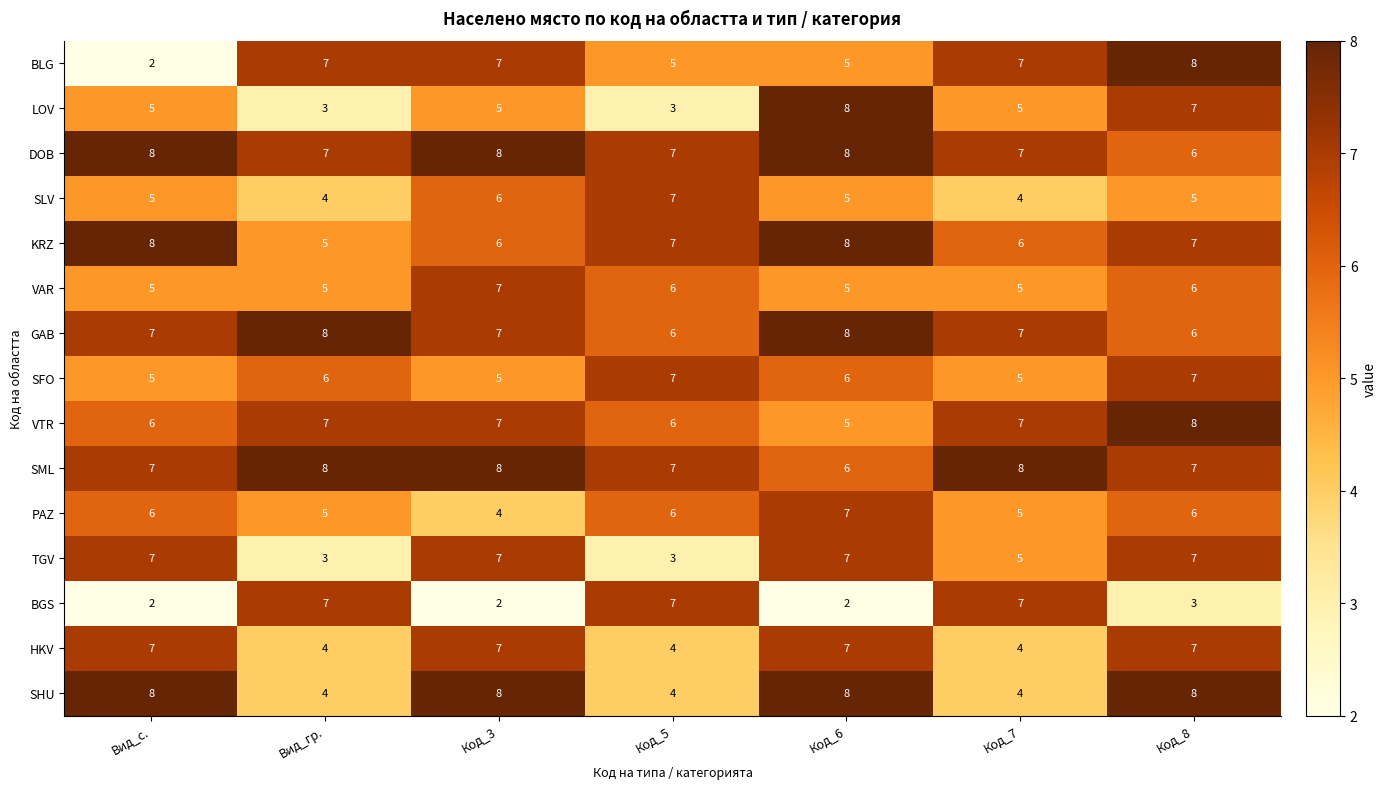

What is the lowest value of the SLV series?

4